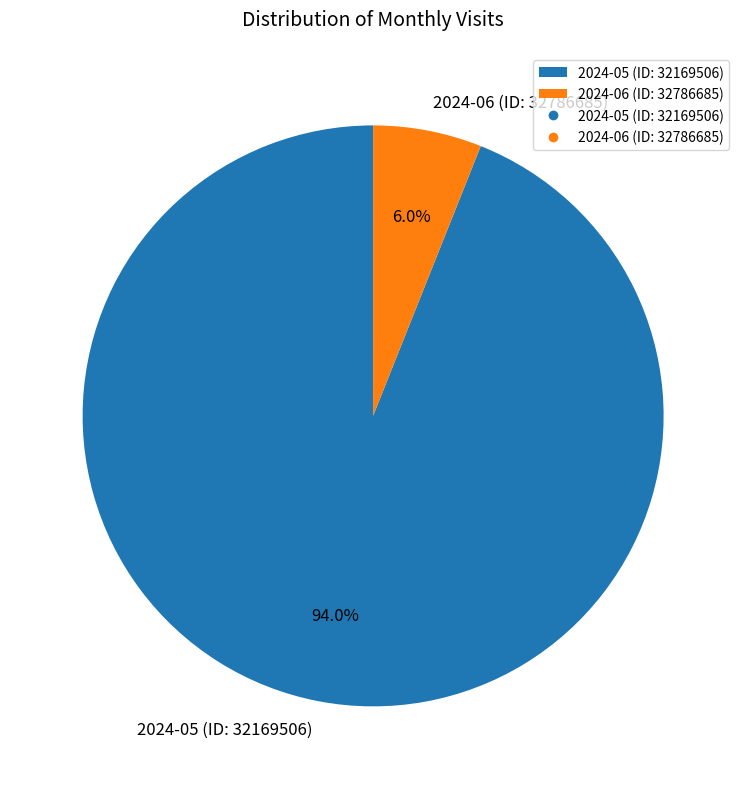

Which slice is the largest?

2024-05 (ID: 32169506)